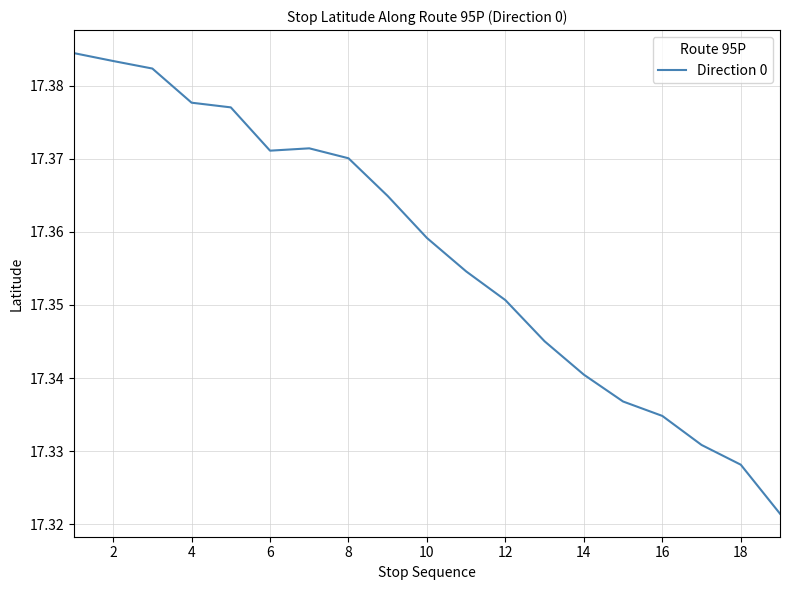

Where is the first local minimum?

6